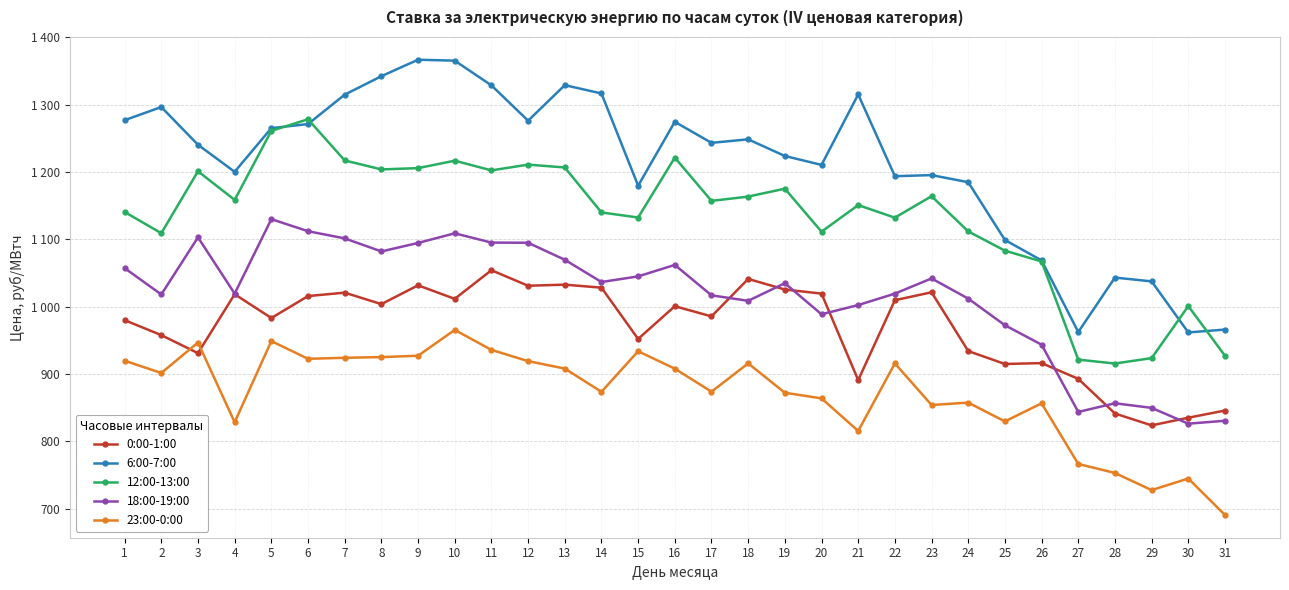

Which series has the largest range (max minus min)?

6:00-7:00